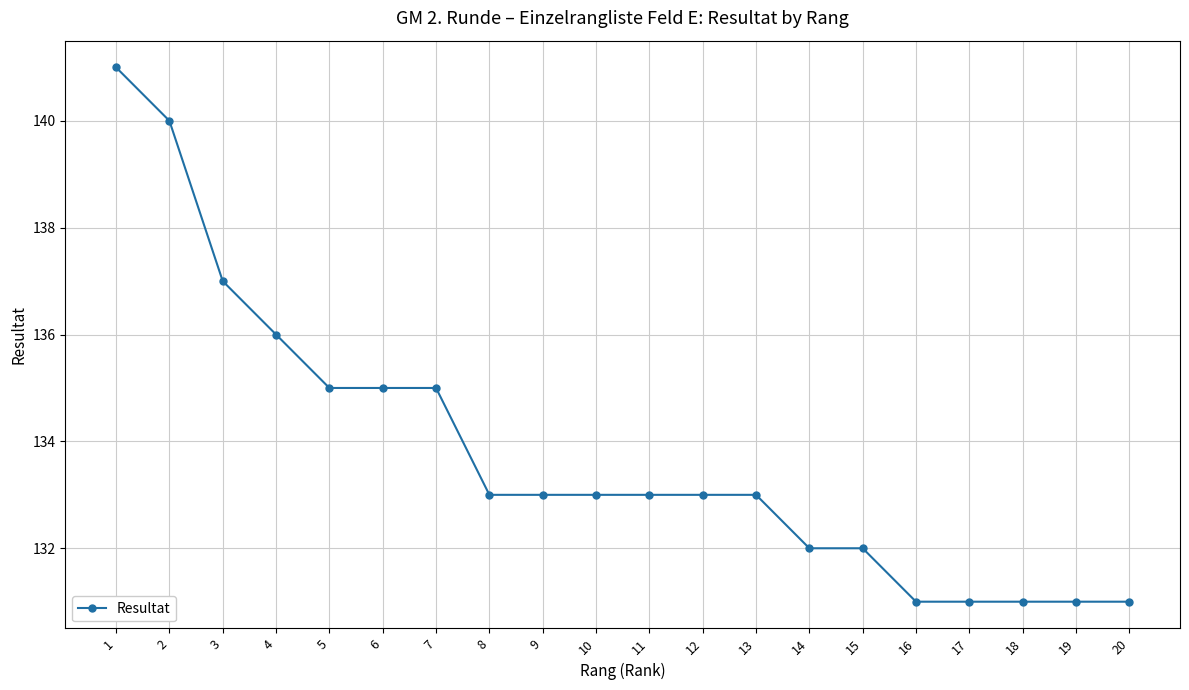

What is the greatest value displayed?

141